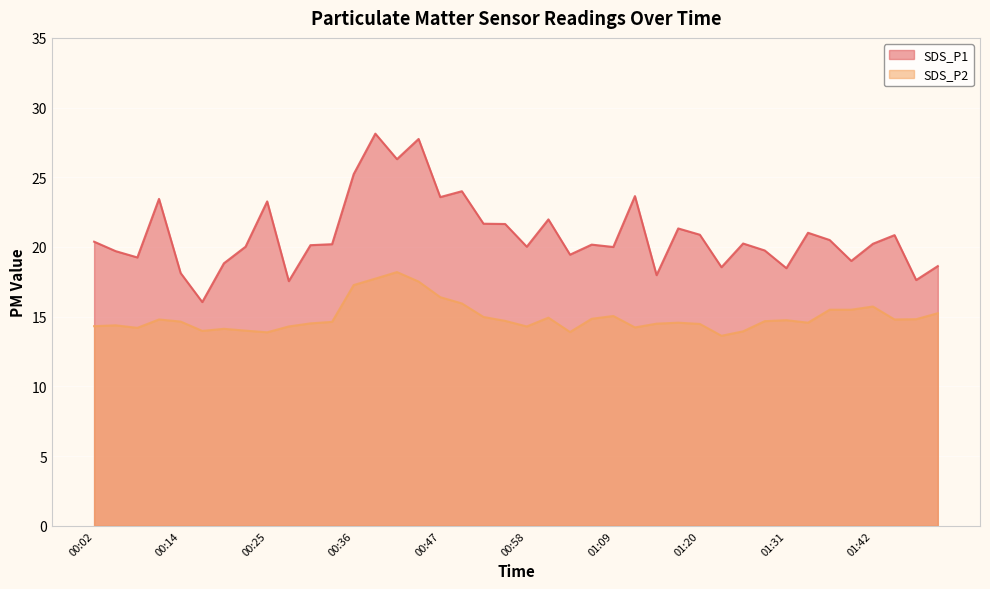

Where is SDS_P1 nearest to the value 22?

01:01